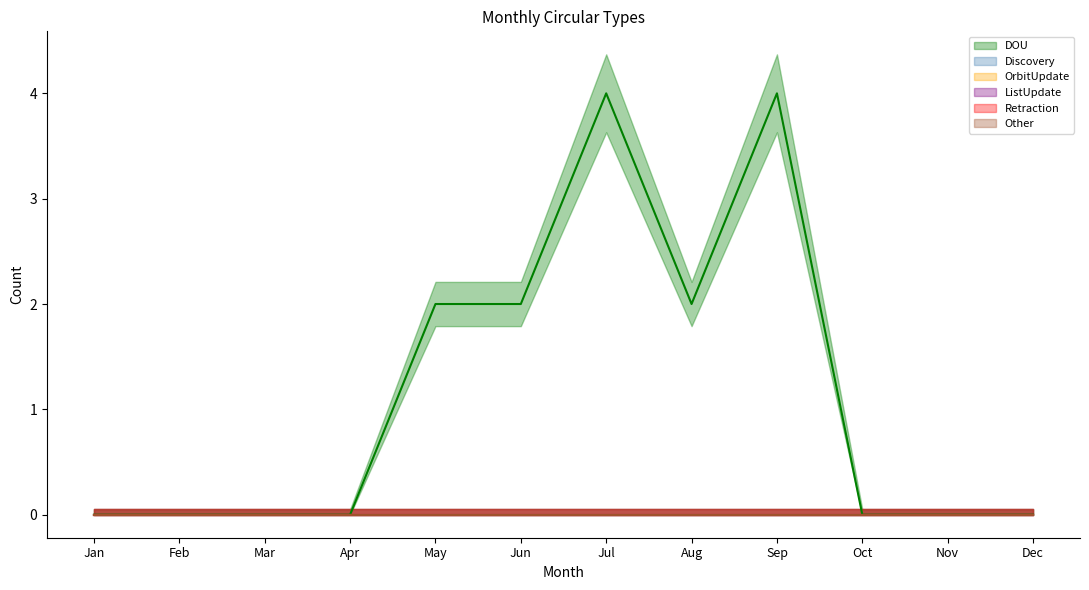

The Other series shows 0 at May. True or false?

True